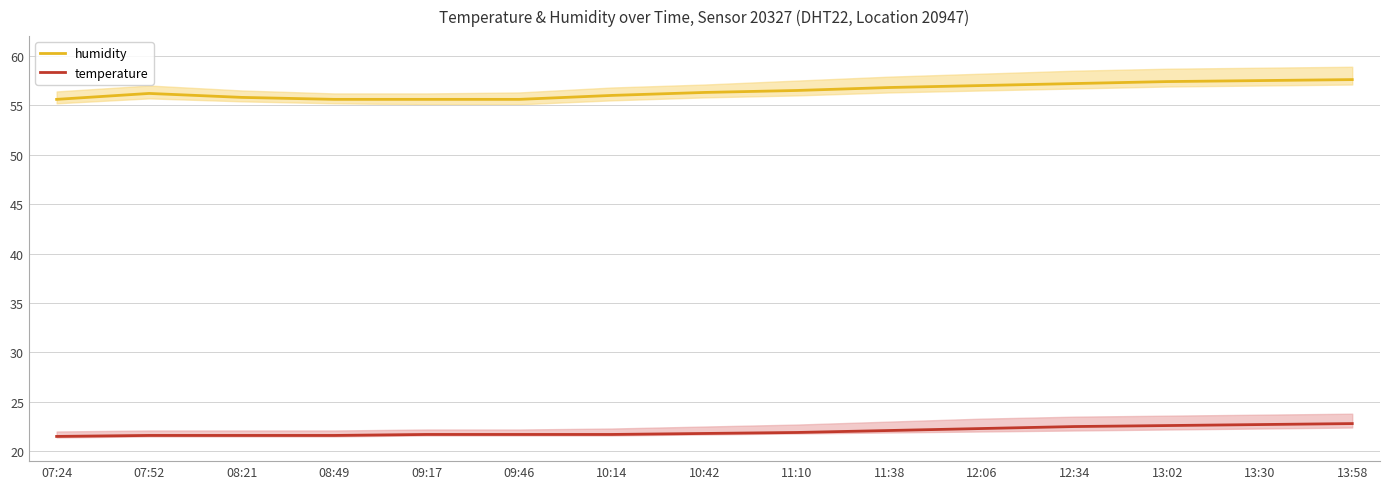

What is the sum of all humidity values?

846.7